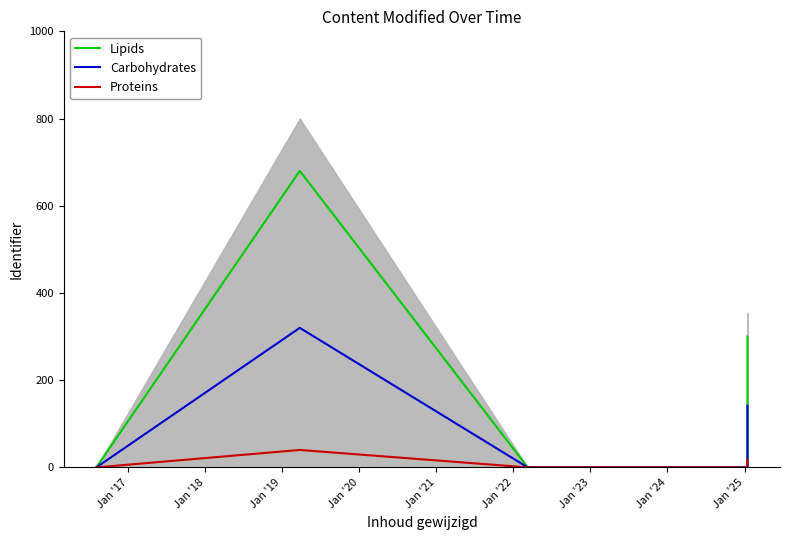

Which series has the largest total across all categories?

Lipids